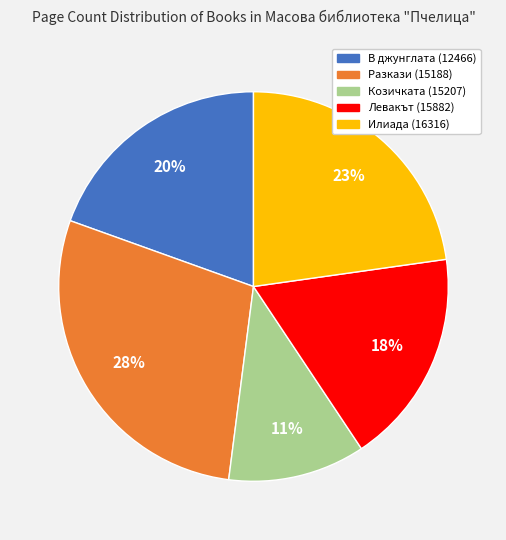

Does any single category account for the majority?

No